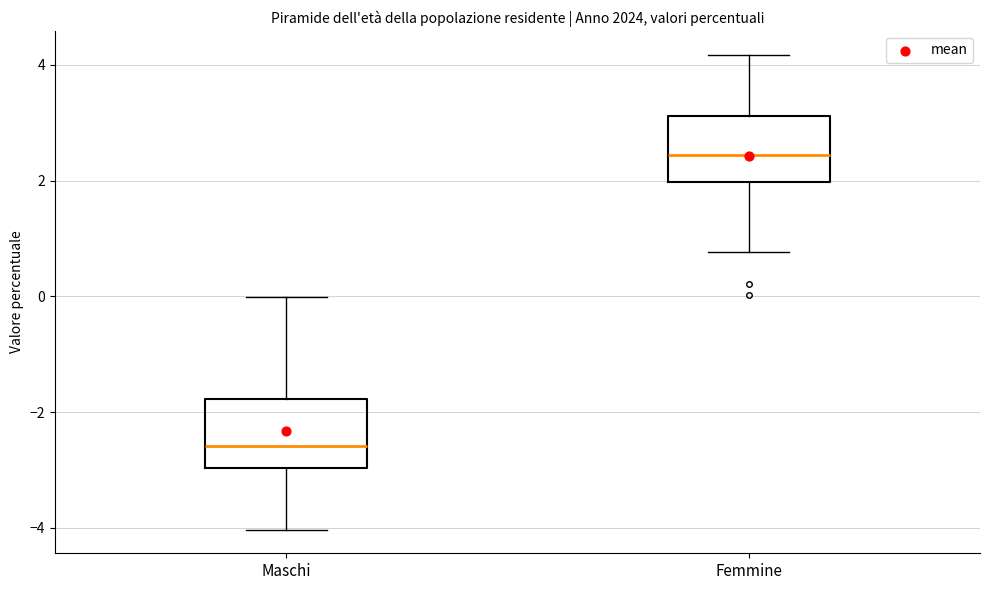

Which box has the highest median line?

Femmine